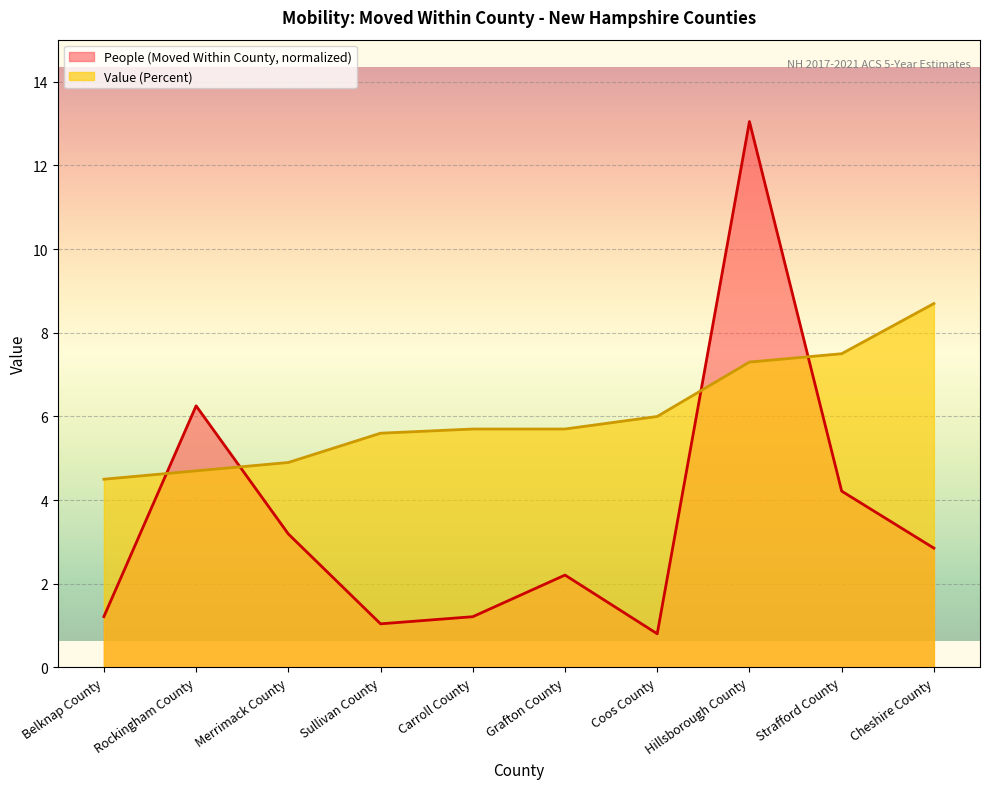

At which label does Value (Percent) reach its peak?

Cheshire County